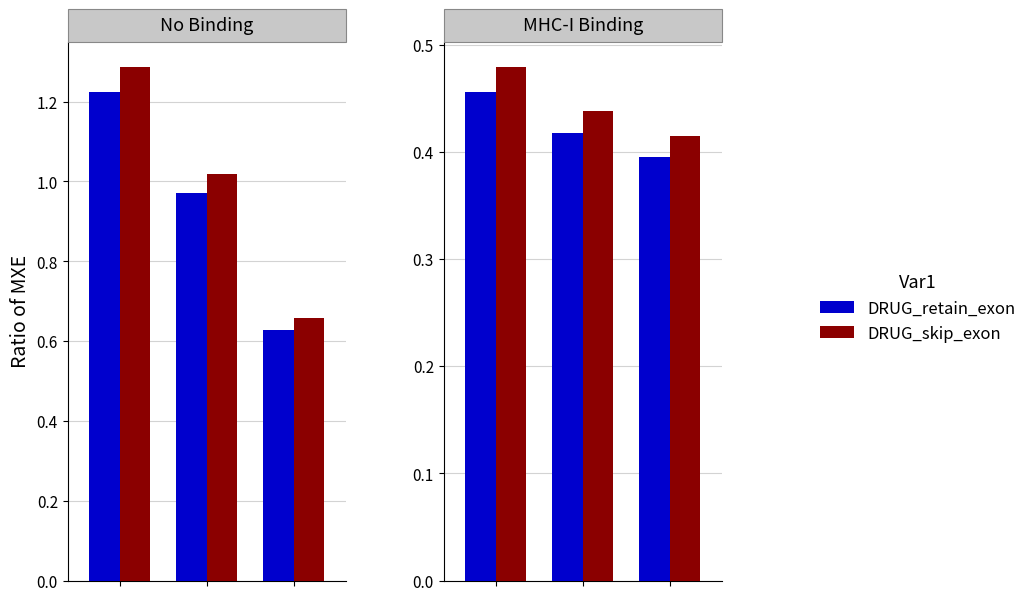

What is the minimum value for DRUG_retain_exon?

0.4